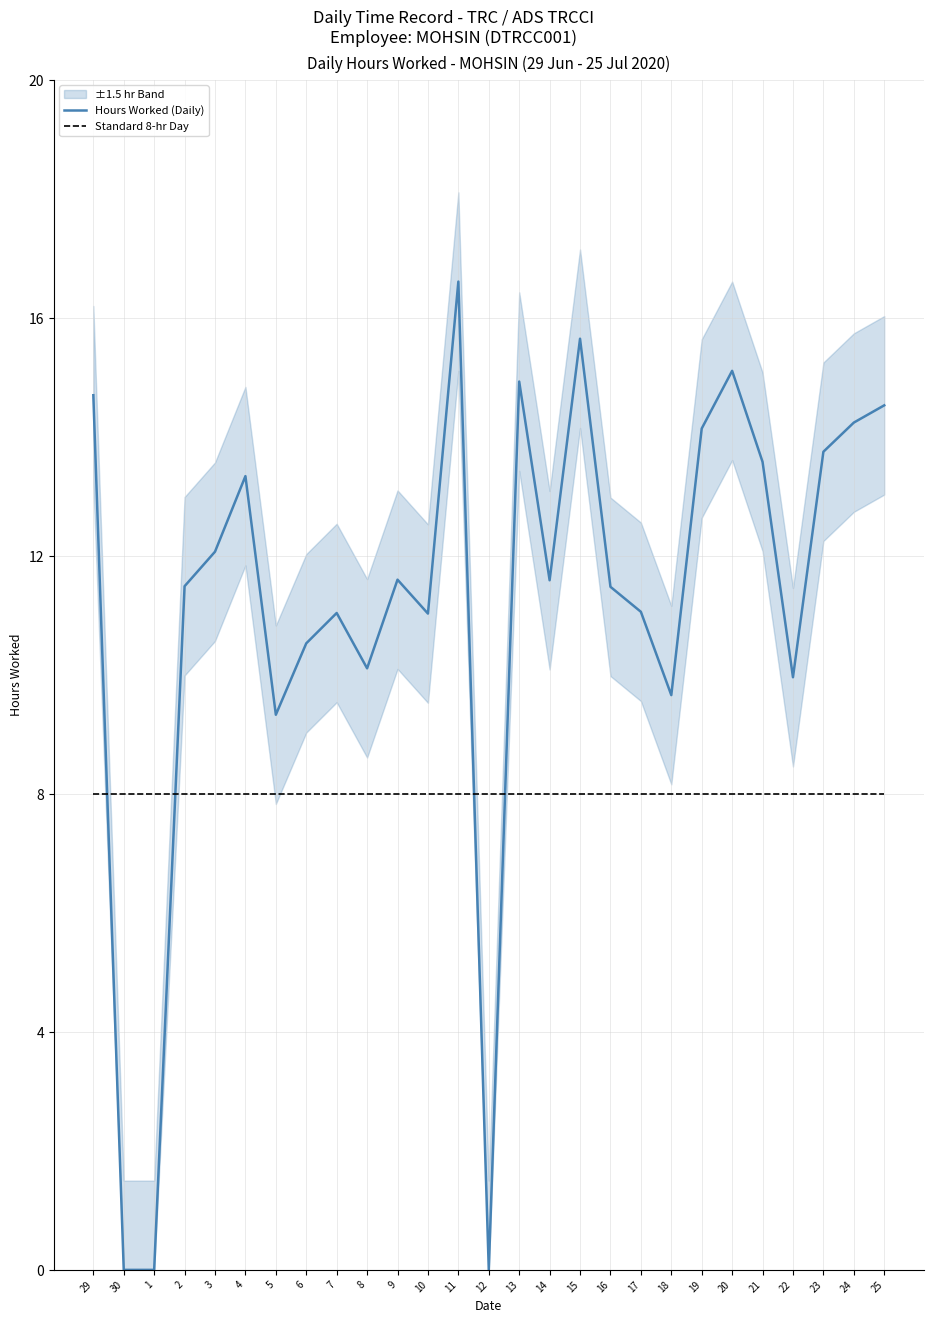

Which category has the lowest value across all series?

30